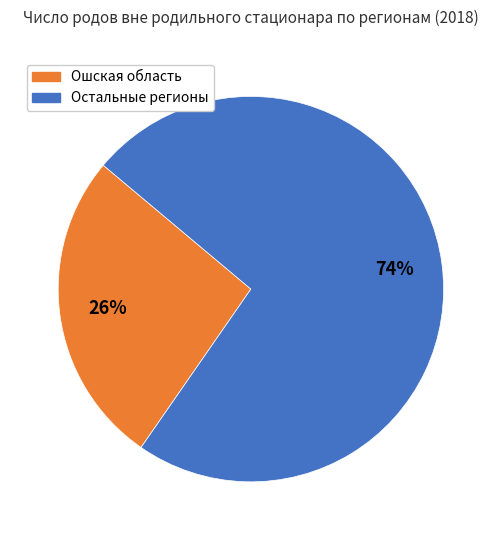

Does any single category account for the majority?

Yes